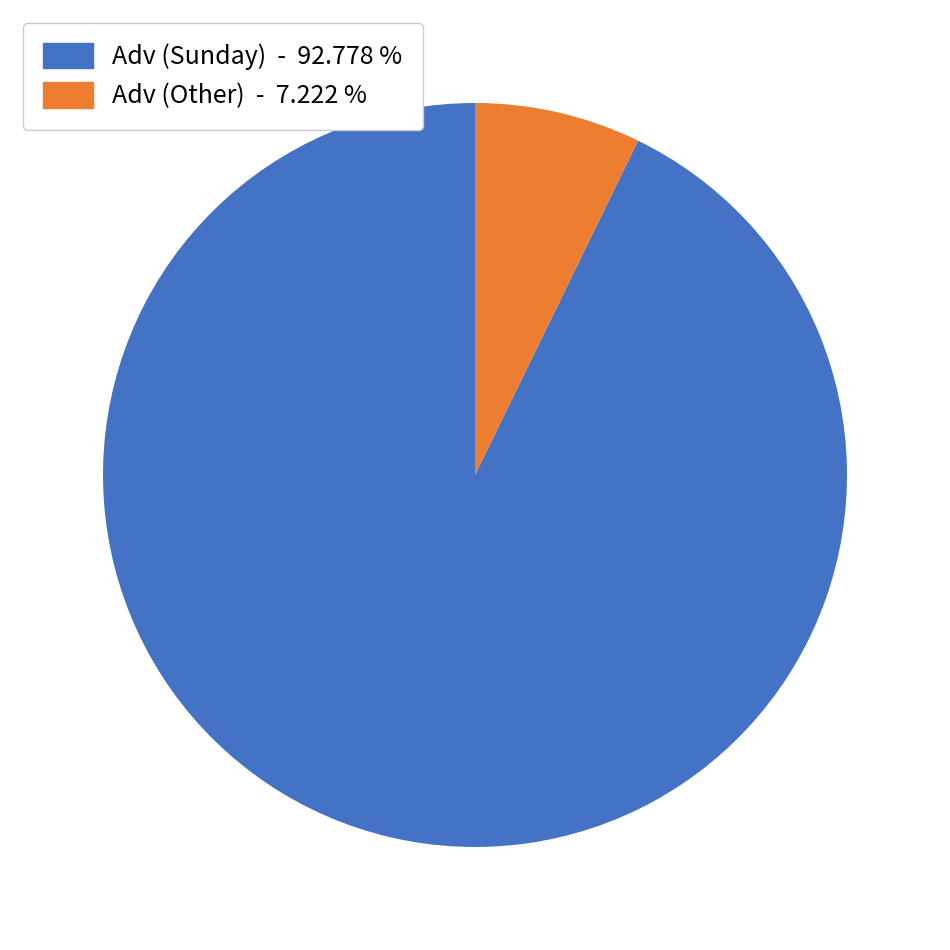

How many segments does this pie chart have?

2